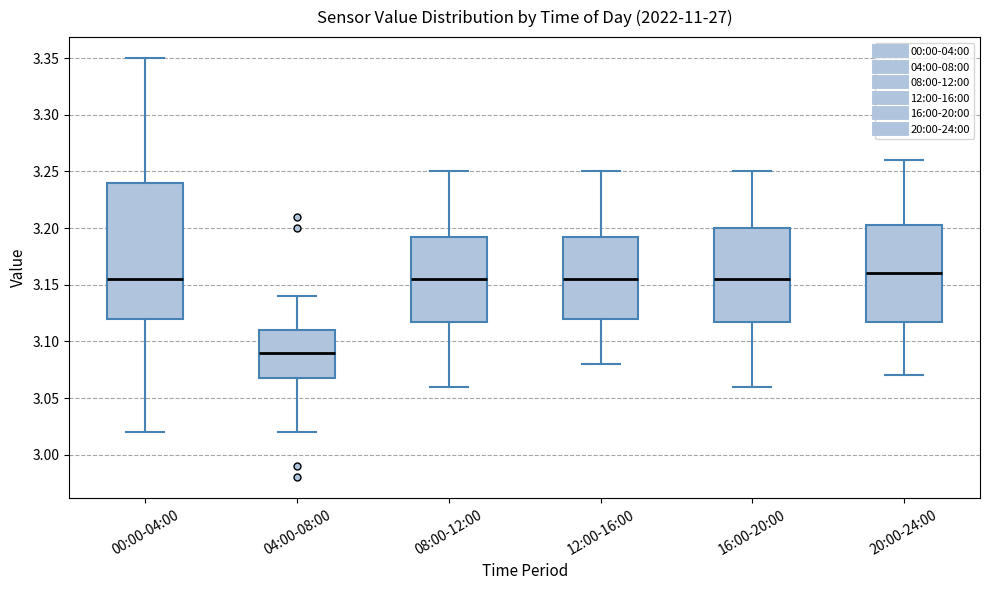

Reading left to right, transcribe this box plot: for each box, give where its median line is, the range the box spans, and where its two whiskers end, as read against the y-axis. The values are not printed on the chart, so give them approximately, as read against the axis.

00:00-04:00: median 3.155, box 3.120 to 3.240, whiskers 3.020 to 3.350
04:00-08:00: median 3.090, box 3.070 to 3.110, whiskers 3.020 to 3.140
08:00-12:00: median 3.155, box 3.120 to 3.195, whiskers 3.060 to 3.250
12:00-16:00: median 3.155, box 3.120 to 3.195, whiskers 3.080 to 3.250
16:00-20:00: median 3.155, box 3.120 to 3.200, whiskers 3.060 to 3.250
20:00-24:00: median 3.160, box 3.120 to 3.205, whiskers 3.070 to 3.260